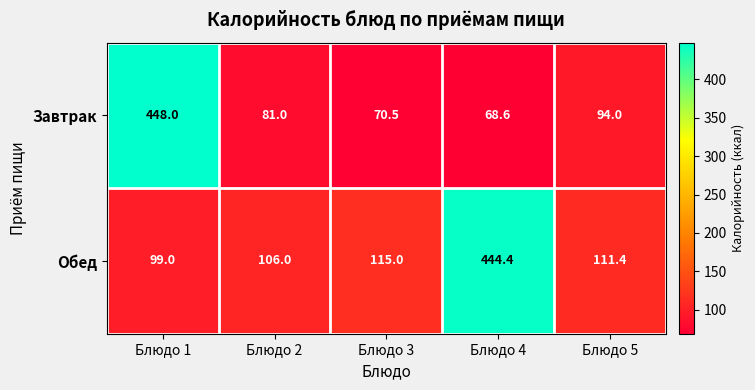

The Обед series shows 99.0 at Блюдо 1. True or false?

True